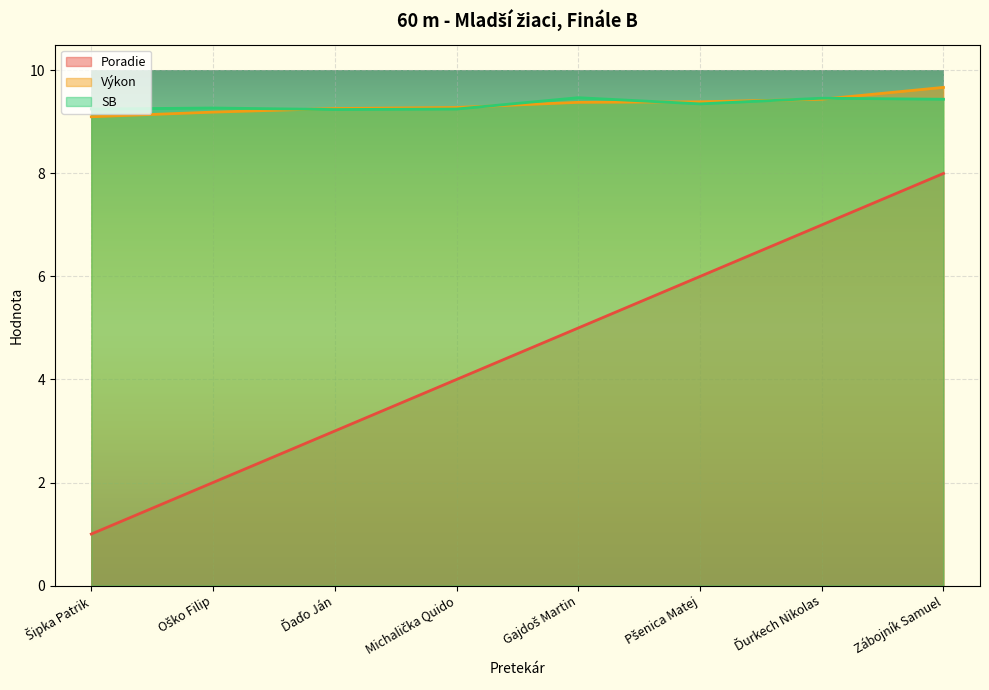

True or false: SB and Poradie intersect in this chart.

False